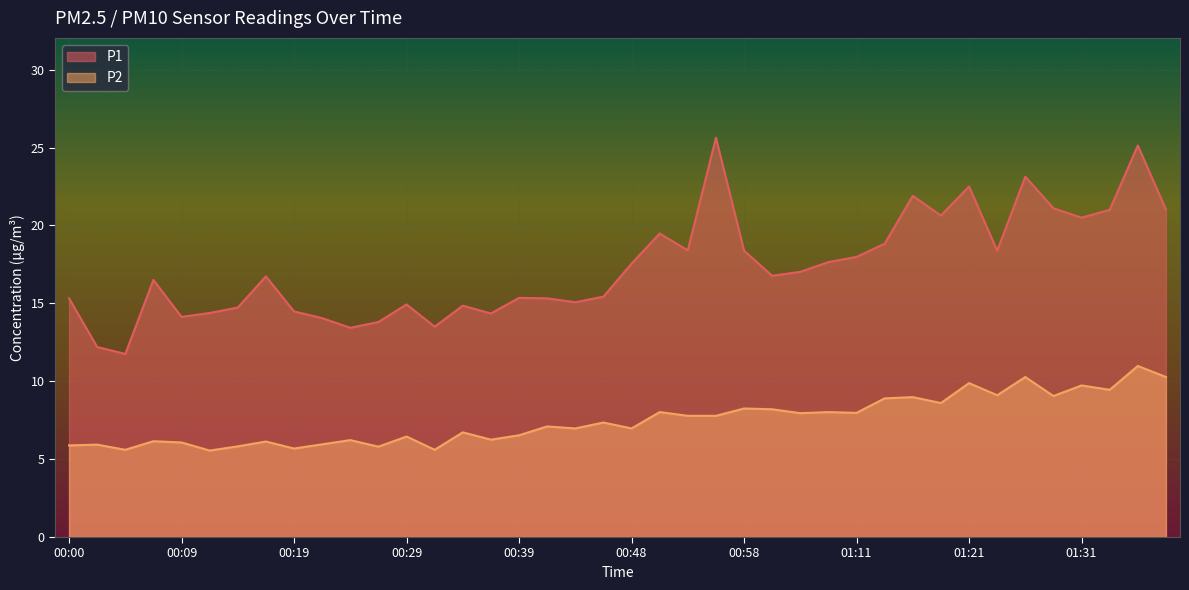

At which label does P1 reach its minimum?

00:04